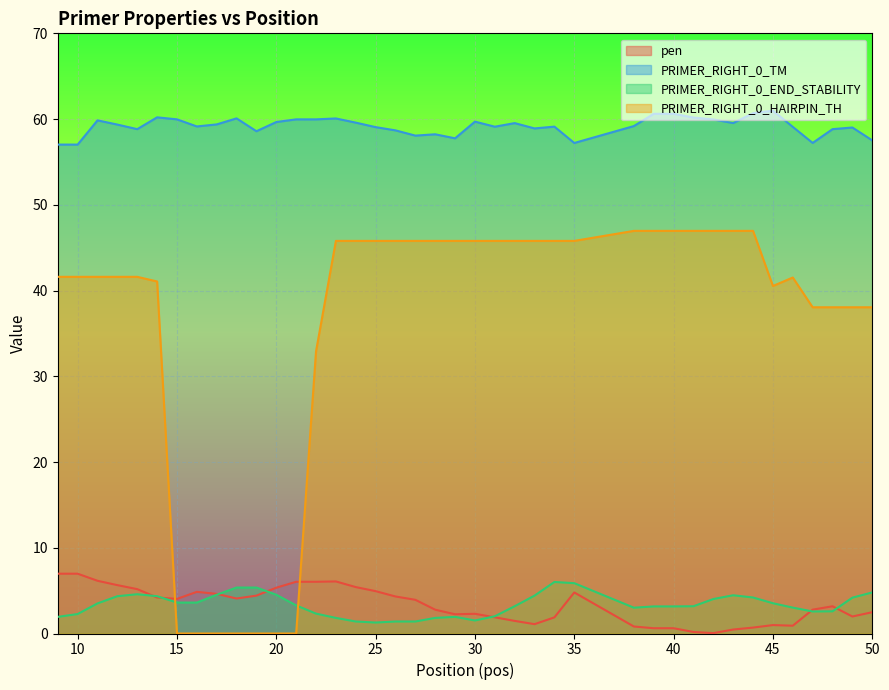

True or false: pen and PRIMER_RIGHT_0_TM cross at least once.

False